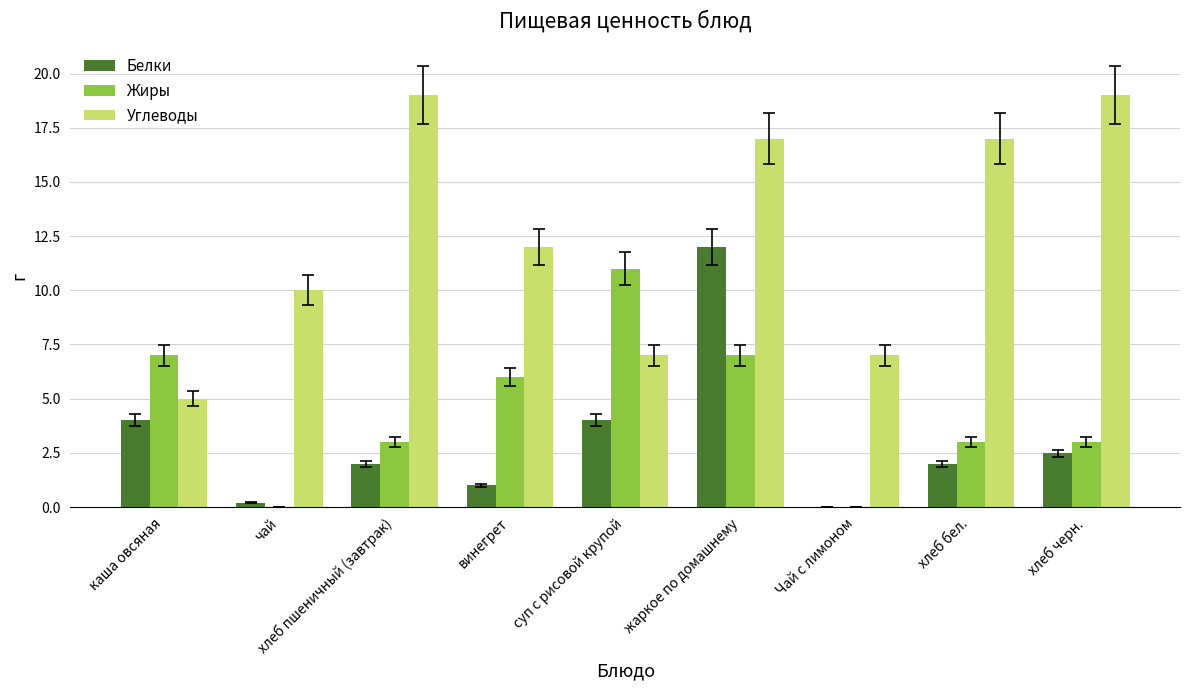

What is the maximum value shown in the chart?

19.0